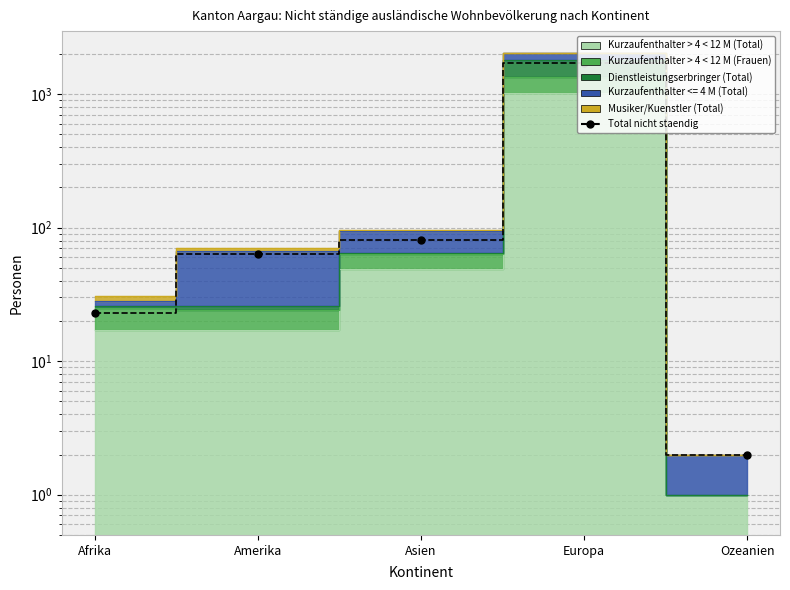

Reading left to right, what are all the values shown in this chart?

Afrika=23	Amerika=63	Asien=81	Europa=1698	Ozeanien=2